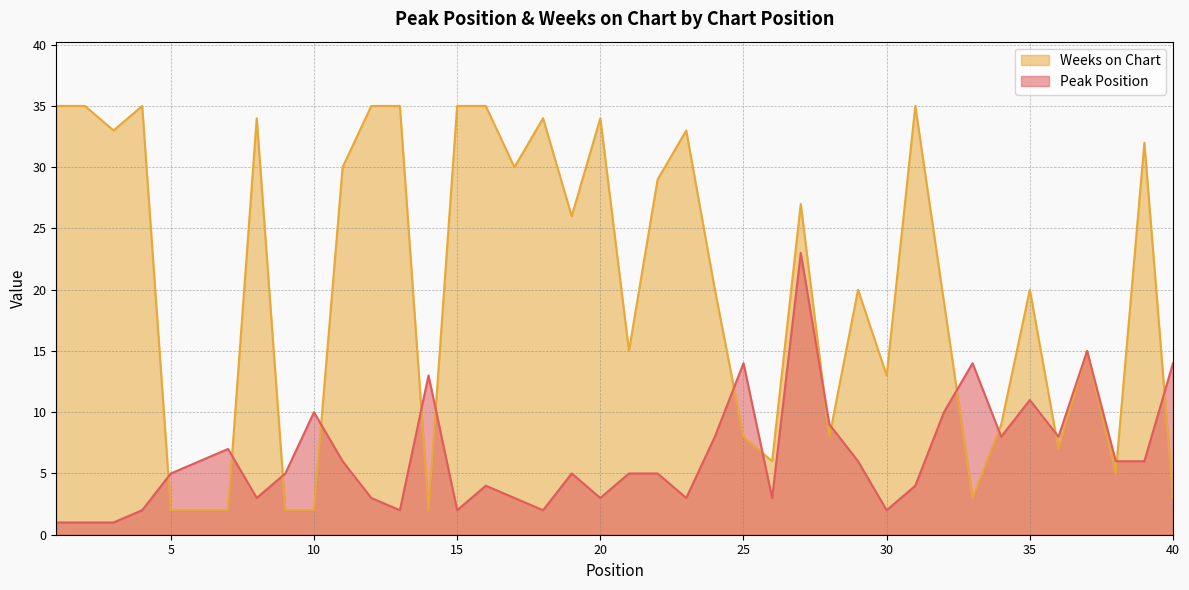

Where is the first local maximum for Peak Position?

7